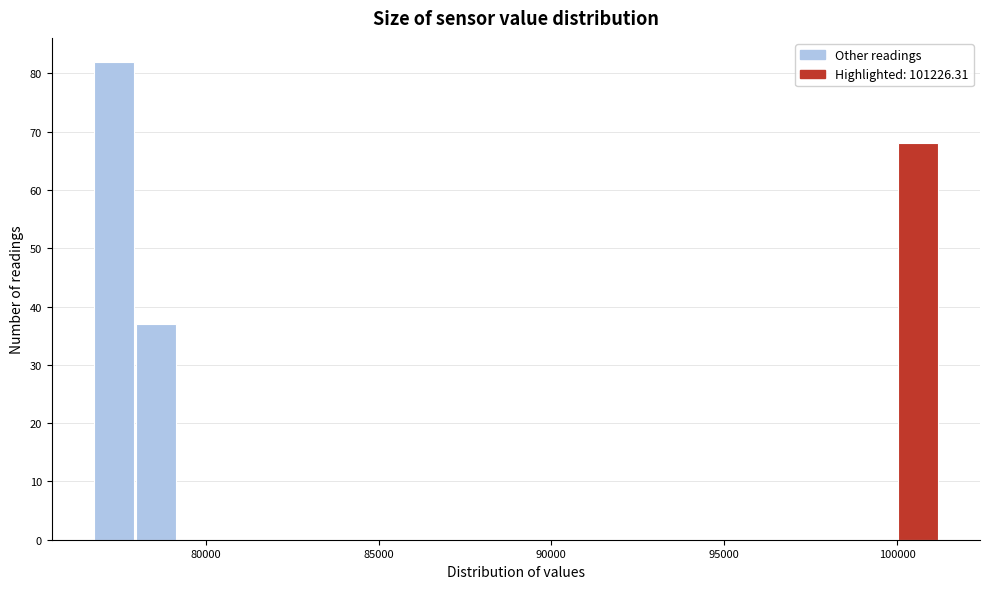

Around what value on the x-axis is the tallest bar? Give the approximate position of its centre, as read against the axis.

77500